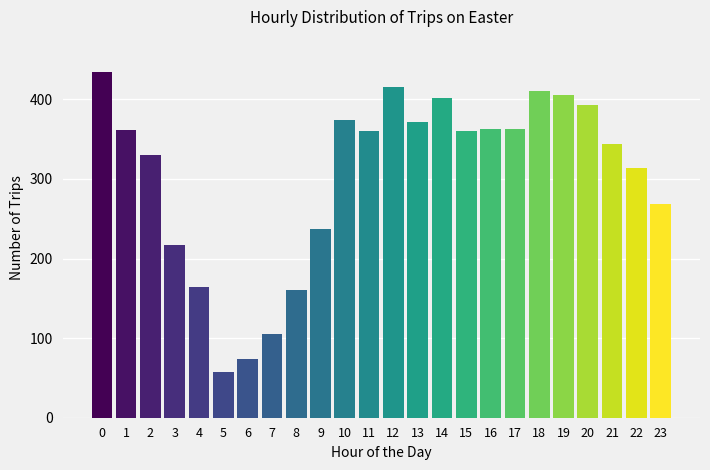

The value at 16 is 363. True or false?

True